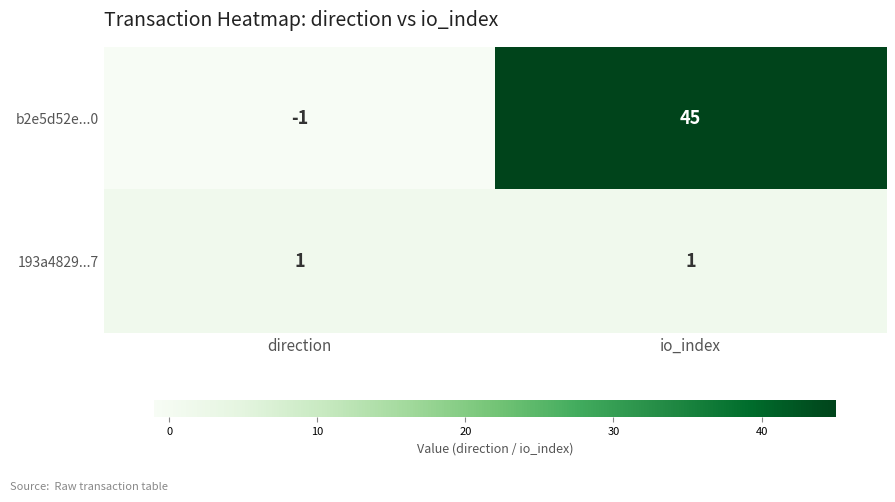

At which label is b2e5d52e...0 closest to 22?

direction